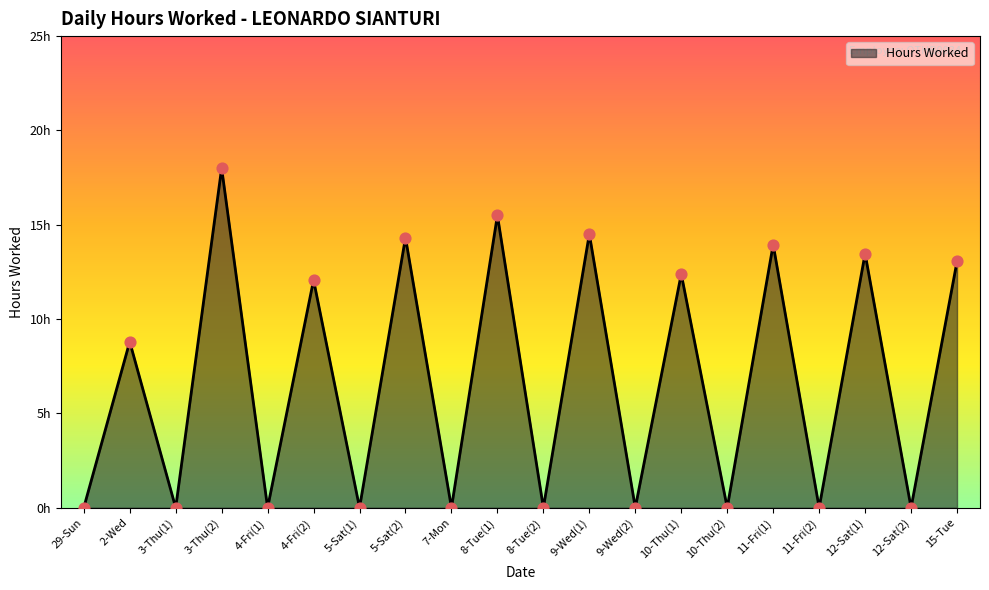

Which has a higher value, 4-Fri(2) or 11-Fri(2)?

4-Fri(2)